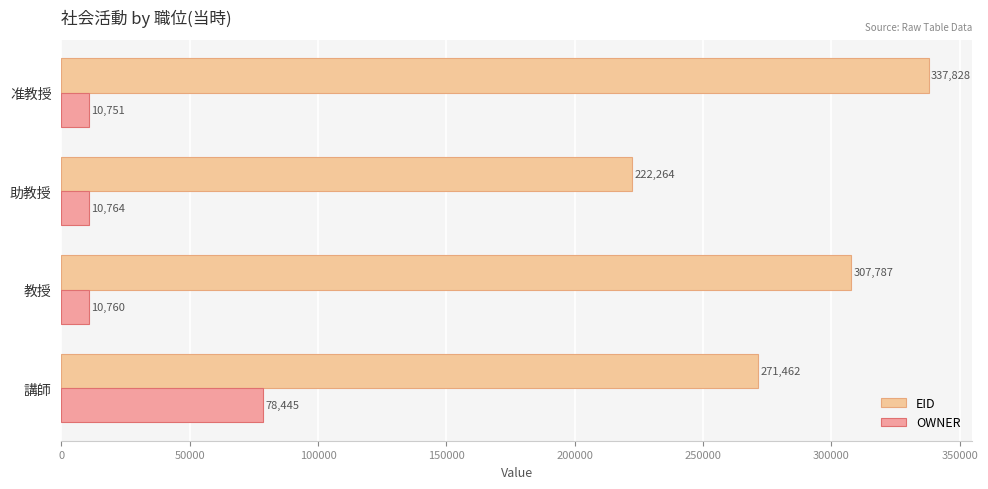

What is the sum of the OWNER values at 講師 and 准教授?

89196